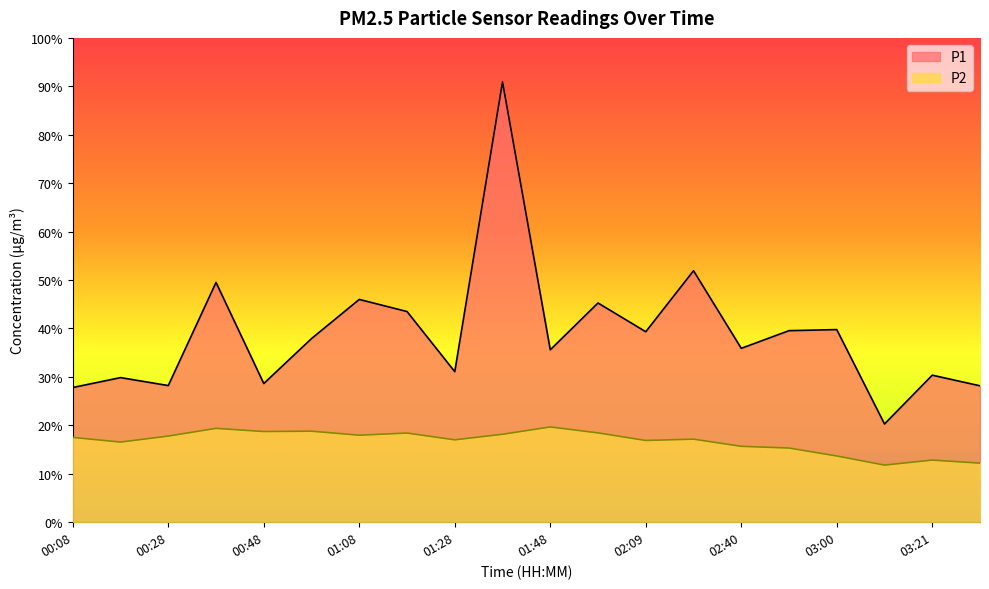

Which category has the highest value across all series?

01:38